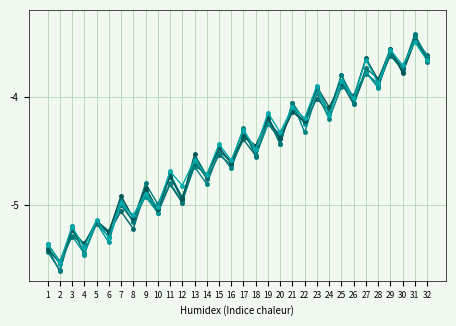

The B series shows -5.0 at 10. True or false?

True